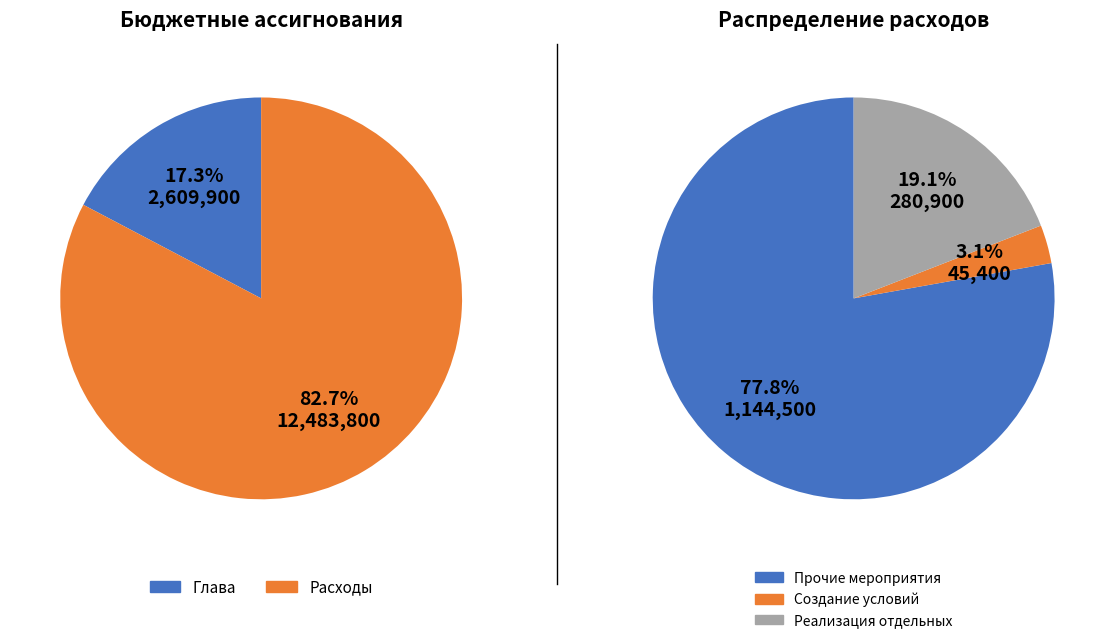

Does any single category account for the majority?

Yes